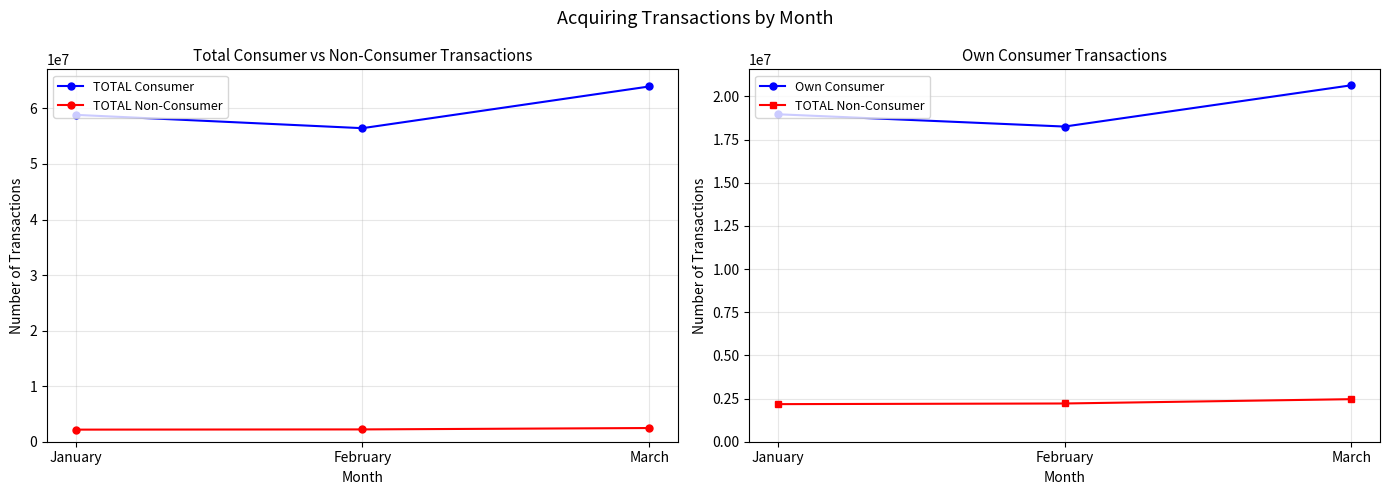

How many series are shown in this chart?

3